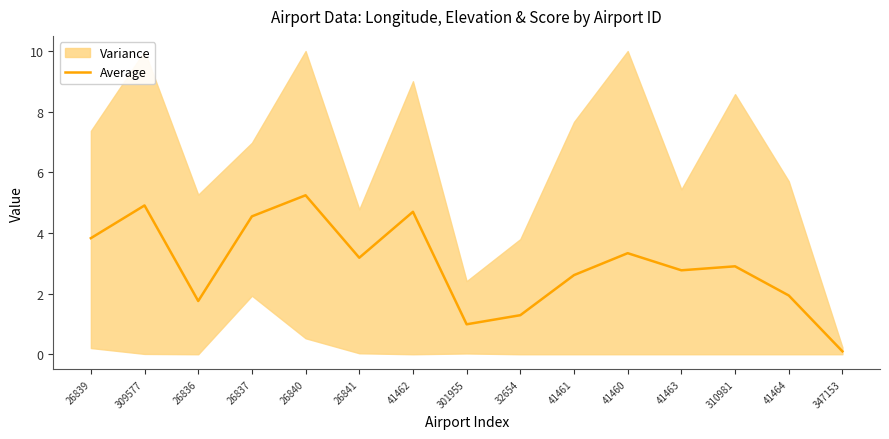

True or false: the data has more than 0 interior local peaks.

True